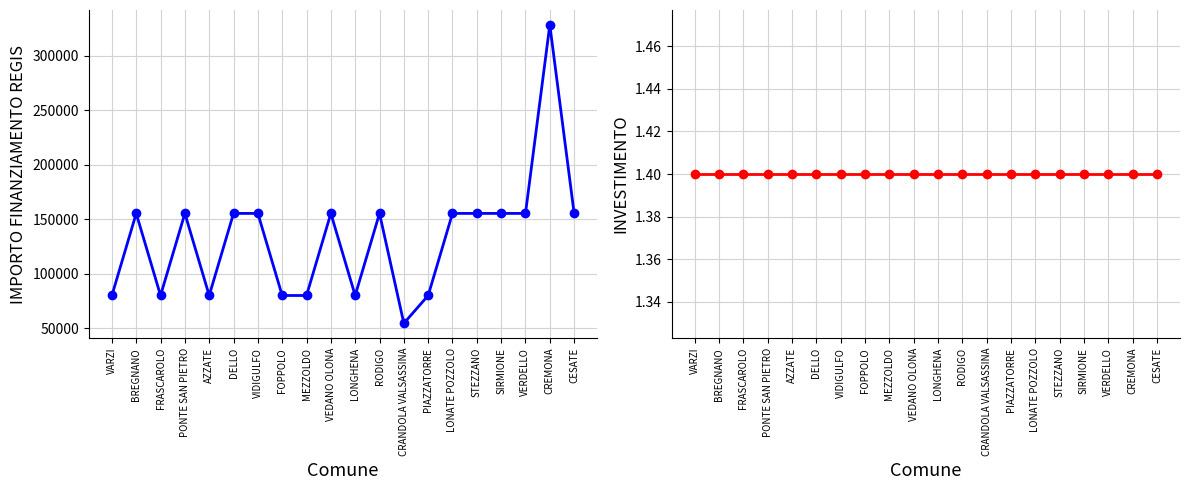

Reading left to right, list all the values displayed in this chart.

IMPORTO FINANZIAMENTO REGIS: 79922.0	155234.0	79922.0	155234.0	79922.0	155234.0	155234.0	79922.0	79922.0	155234.0	79922.0	155234.0	54412.0	79922.0	155234.0	155234.0	155234.0	155234.0	328160.0	155234.0
INVESTIMENTO: 1.4	1.4	1.4	1.4	1.4	1.4	1.4	1.4	1.4	1.4	1.4	1.4	1.4	1.4	1.4	1.4	1.4	1.4	1.4	1.4